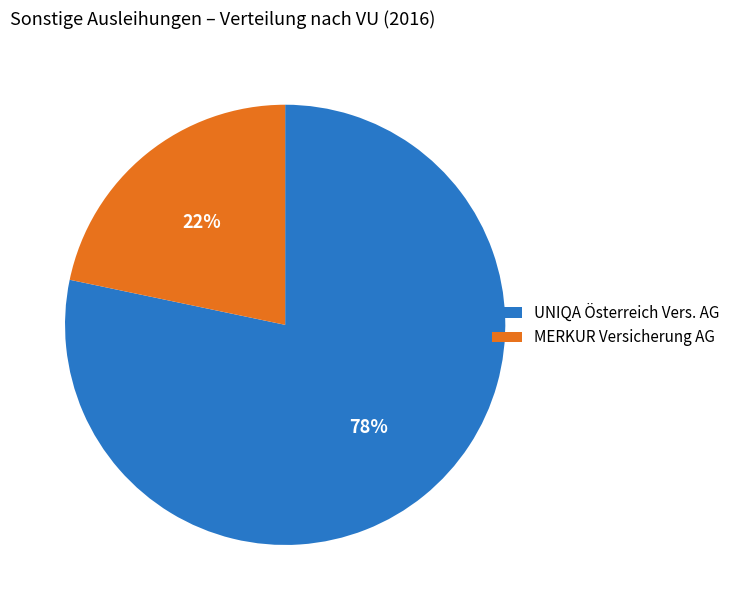

To the nearest percent, what portion does MERKUR Versicherung AG represent?

22%